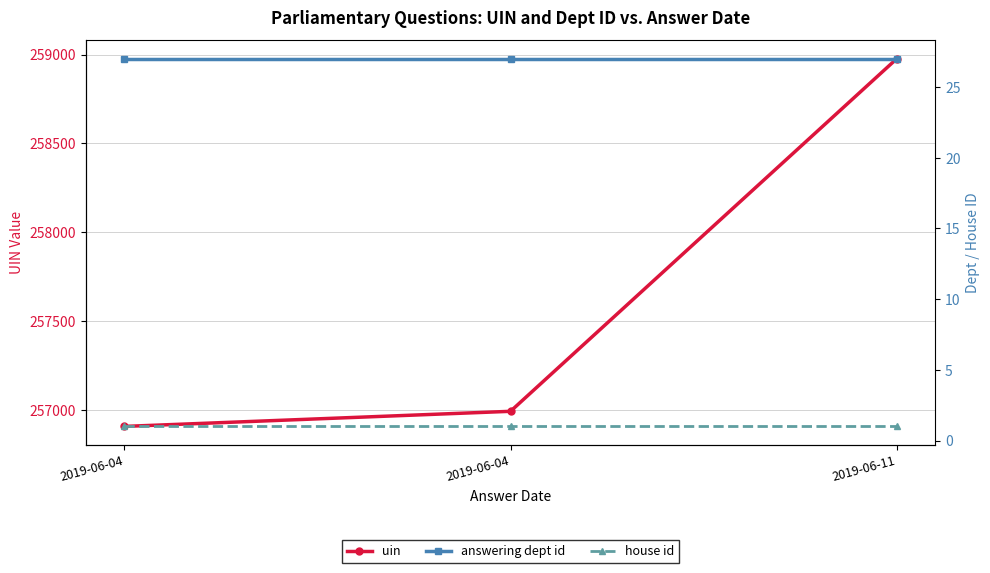

What is the difference between the maximum and minimum values in the uin series?

2068